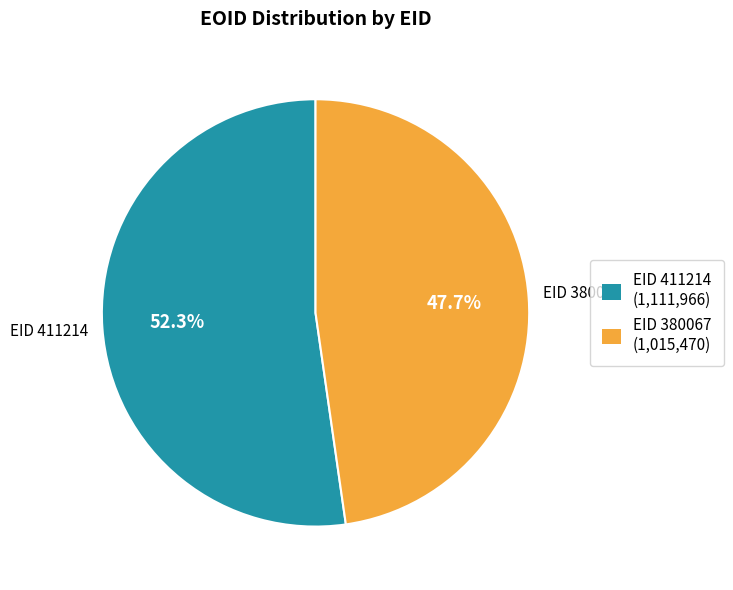

How much of the chart is everything except EID 411214 (1,111,966)?

47.7%